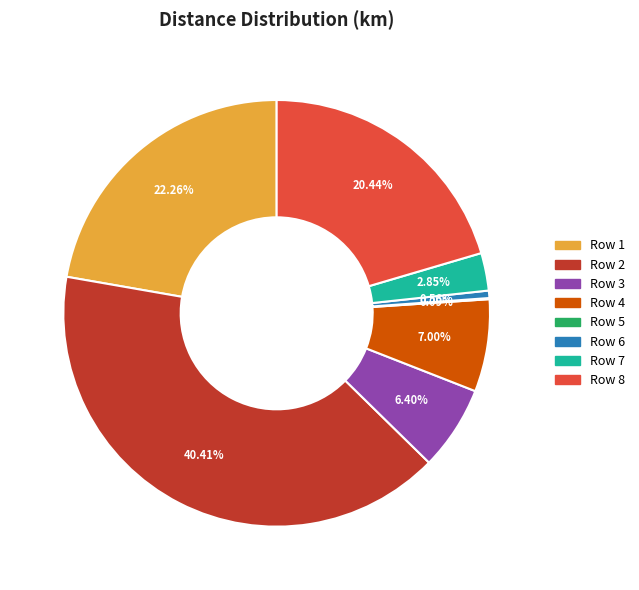

To the nearest percent, what is the combined percentage of Row 6 and Row 3?

7%